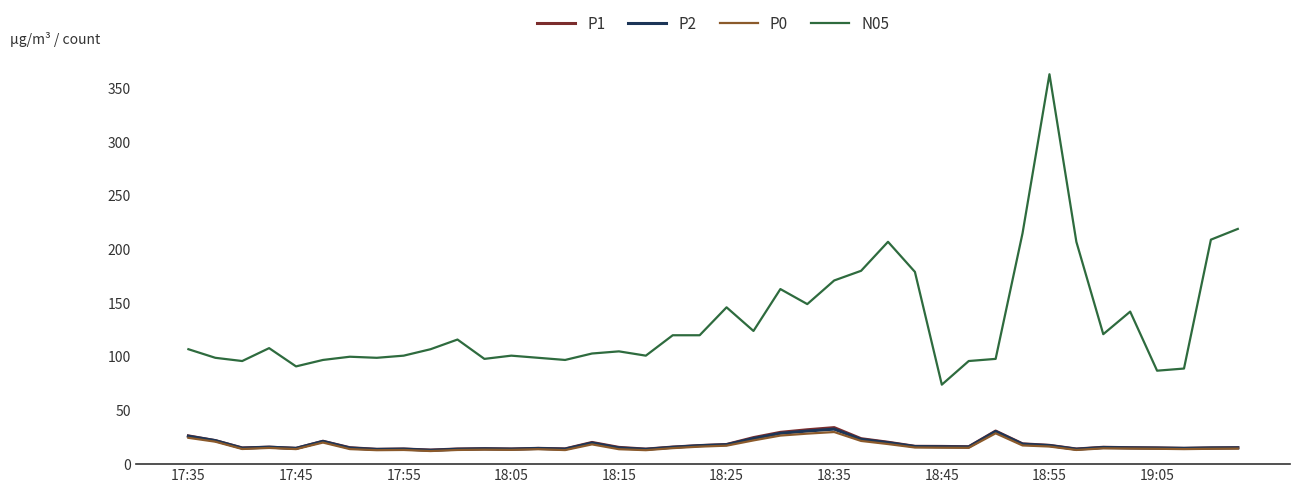

True or false: N05 and P1 cross at least once.

False